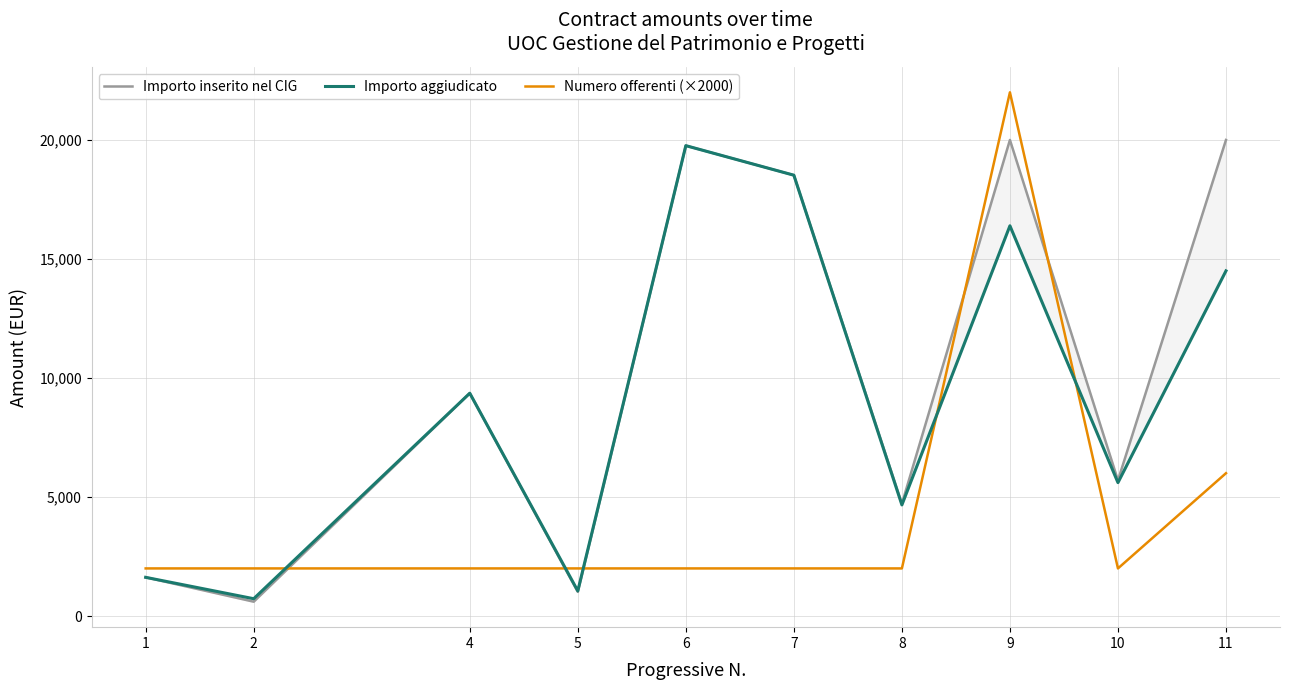

What are all the series names shown in the legend?

Importo inserito nel CIG, Importo aggiudicato, Numero offerenti (×2000)